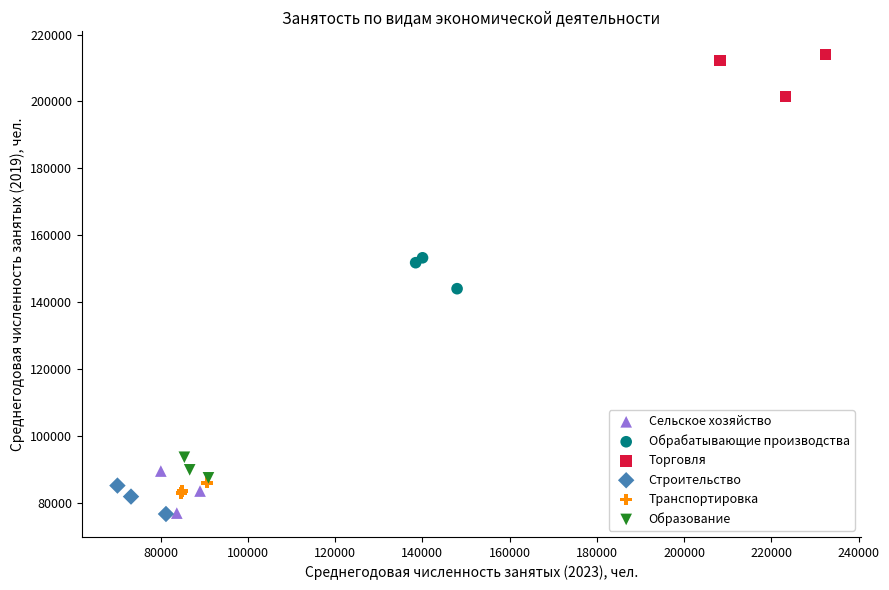

Which series contains the highest Y value?

Торговля